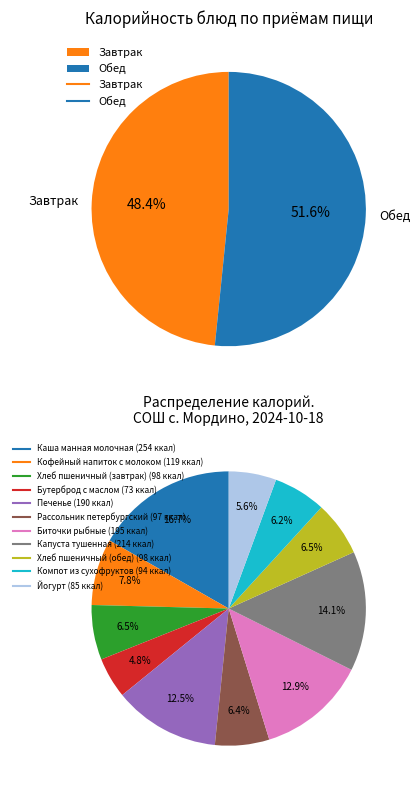

Is there any slice that represents more than half of the pie?

No